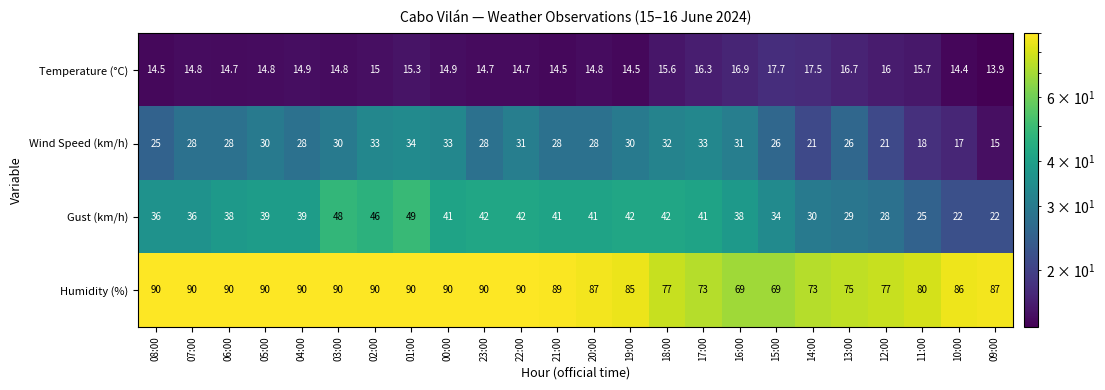

How many data points does each series have?

24